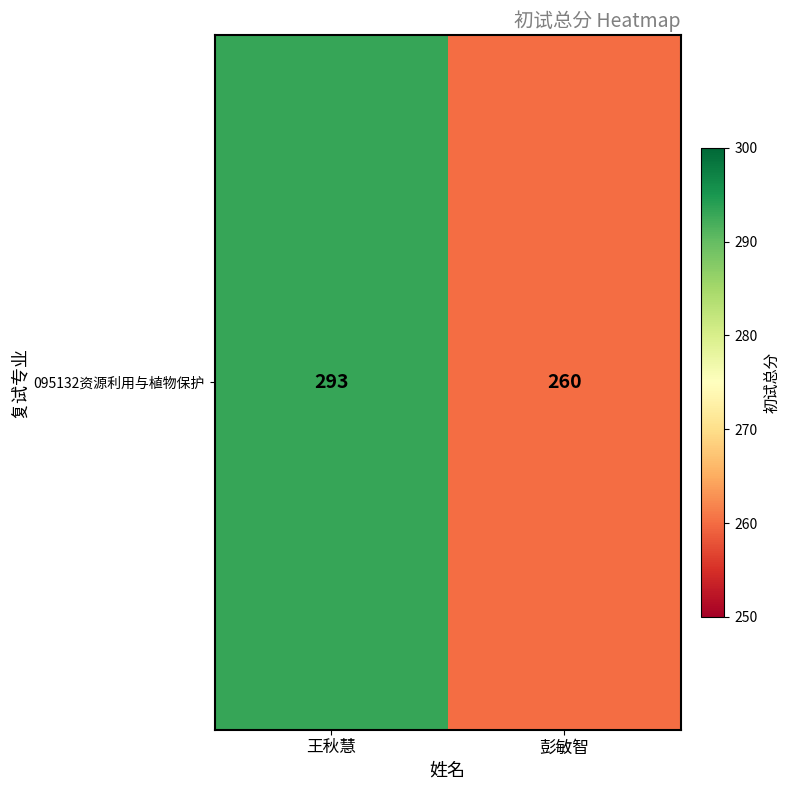

List the labels in order of value, smallest first.

彭敏智, 王秋慧